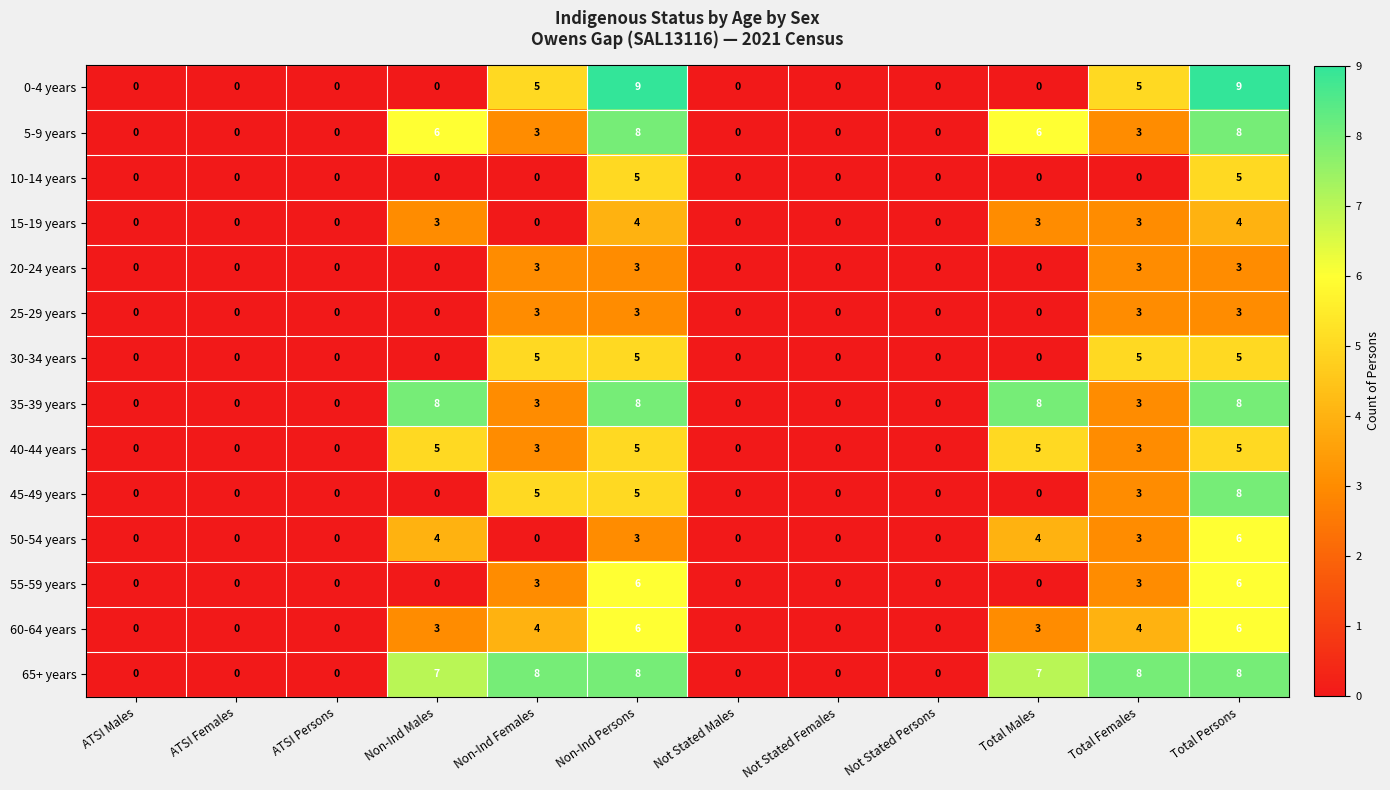

What is the maximum value shown in the chart?

9